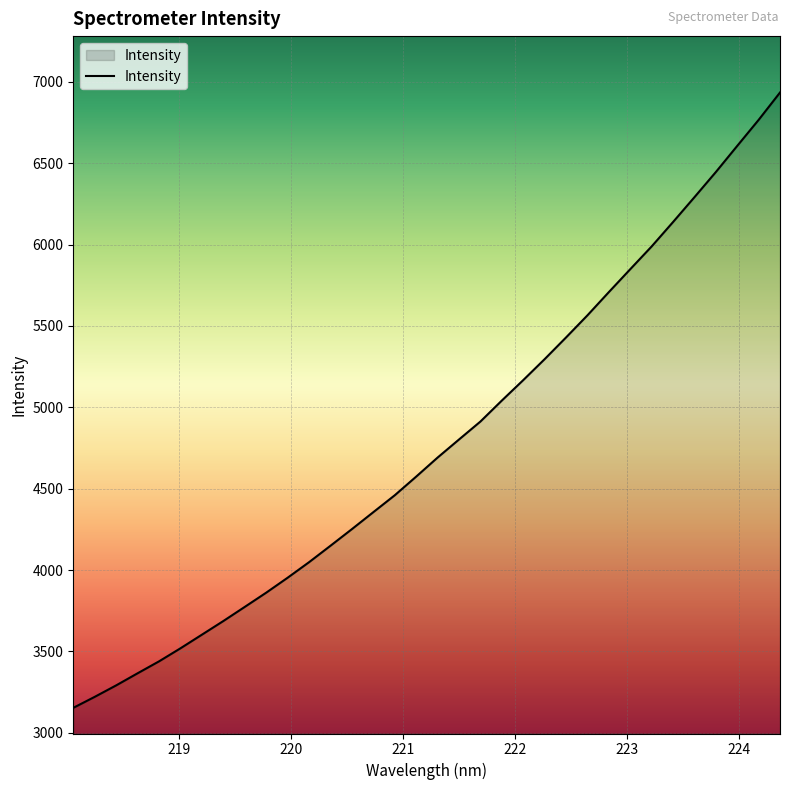

What is the difference between the maximum and minimum values?

3781.8